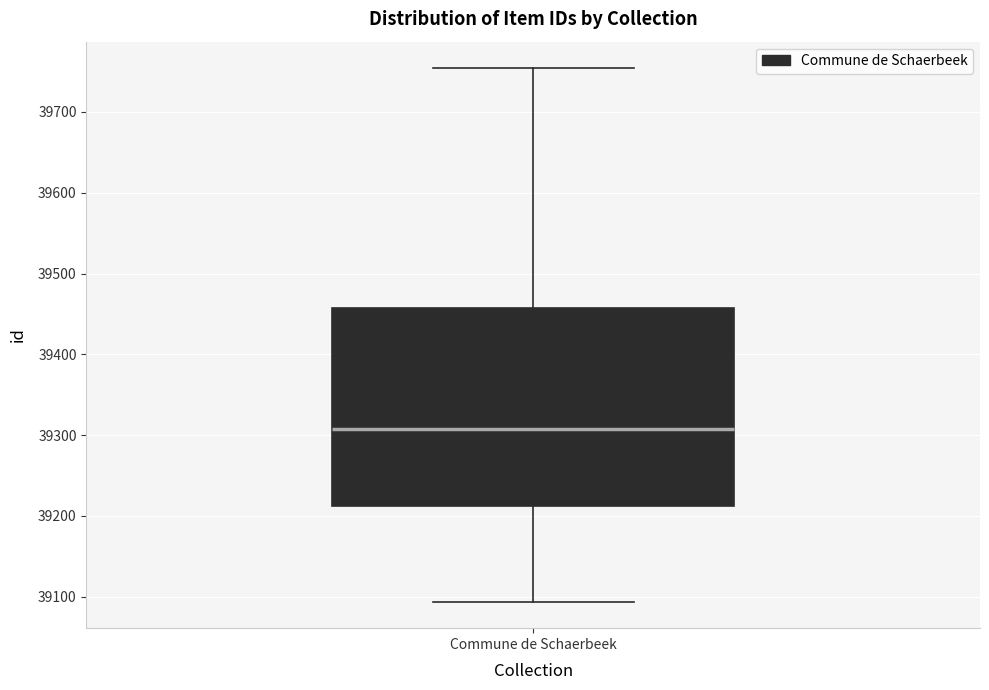

Where does the upper whisker of the box for Commune de Schaerbeek end on the y-axis? The values are not printed on the chart, so give them approximately, as read against the axis.

39750